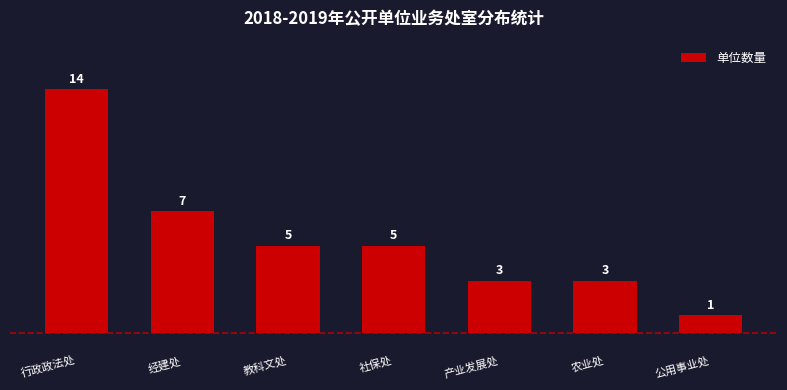

Reading left to right, transcribe all the data shown in this chart.

14	7	5	5	3	3	1